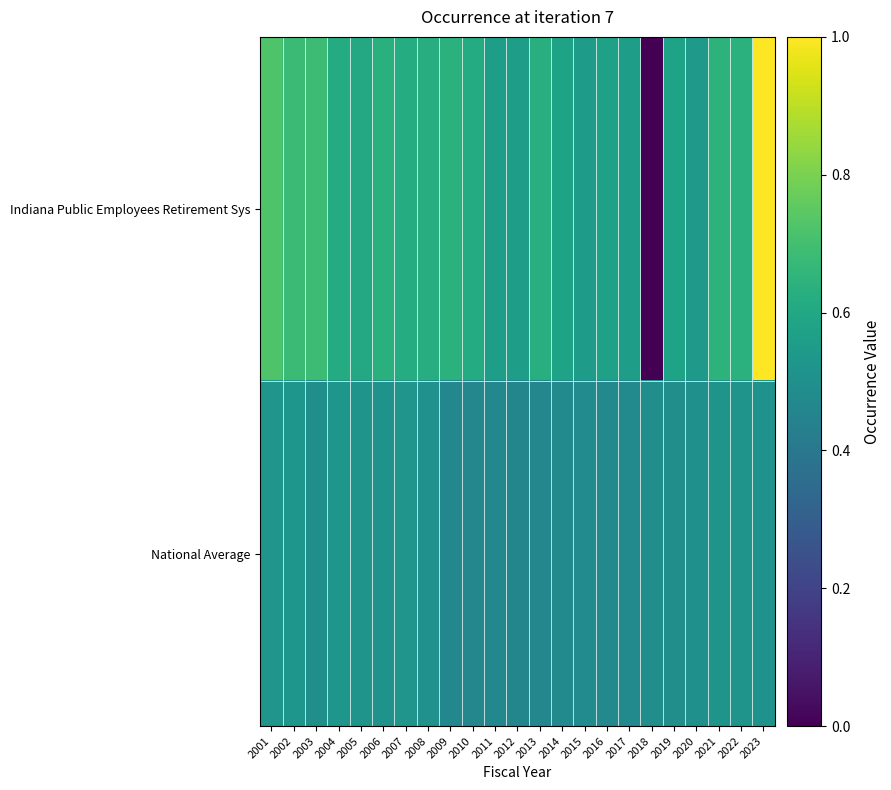

At how many categories does at least one series exceed 0?

23